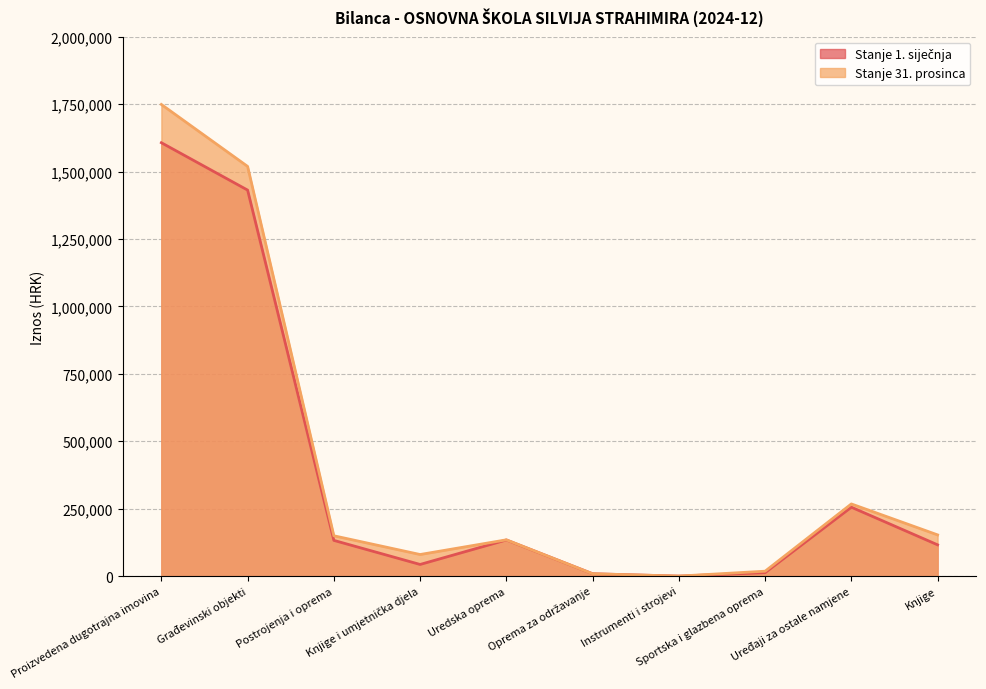

Reading left to right, extract all data points from this chart.

Stanje 1. siječnja: Proizvedena dugotrajna imovina=1606907.0	Građevinski objekti=1431198.3	Postrojenja i oprema=132476.7	Knjige i umjetnička djela=43231.9	Uredska oprema=134057.5	Oprema za održavanje=8795.5	Instrumenti i strojevi=83.9	Sportska i glazbena oprema=12811.7	Uređaji za ostale namjene=255513.0	Knjige=116014.5
Stanje 31. prosinca: Proizvedena dugotrajna imovina=1748715.7	Građevinski objekti=1519023.9	Postrojenja i oprema=149586.4	Knjige i umjetnička djela=80105.4	Uredska oprema=134555.4	Oprema za održavanje=8795.5	Instrumenti i strojevi=83.9	Sportska i glazbena oprema=18248.7	Uređaji za ostale namjene=267638.0	Knjige=152887.9